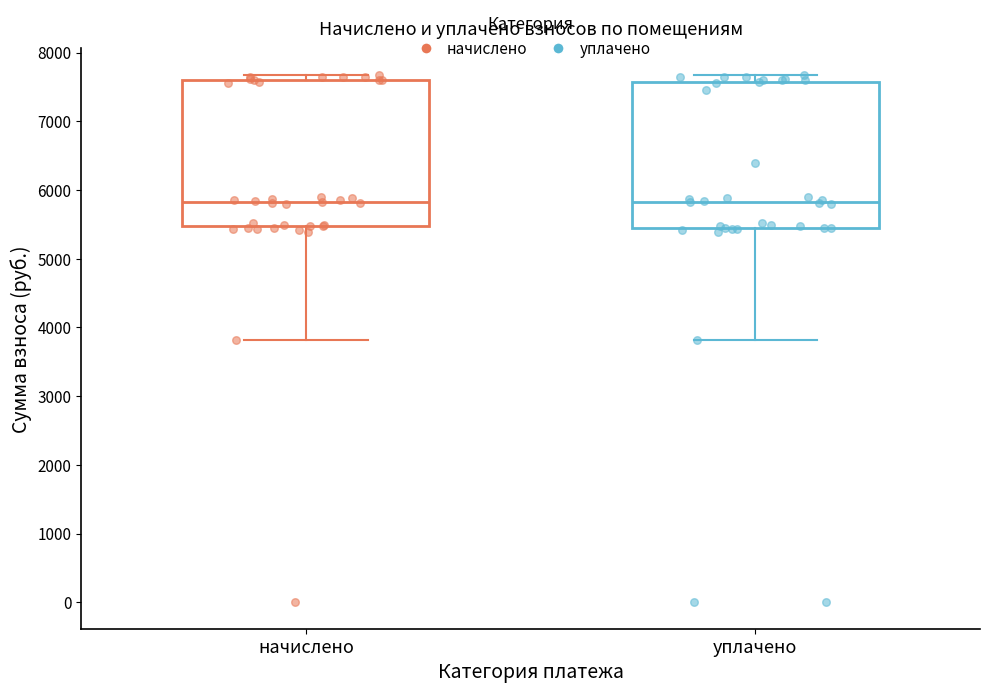

Reading left to right, read every box against the y-axis: the position of its median line, the range the box covers, and the ends of its whiskers. The values are not printed on the chart, so give them approximately, as read against the axis.

начислено: median 5800, box 5500 to 7600, whiskers 3800 to 7700
уплачено: median 5800, box 5500 to 7600, whiskers 3800 to 7700